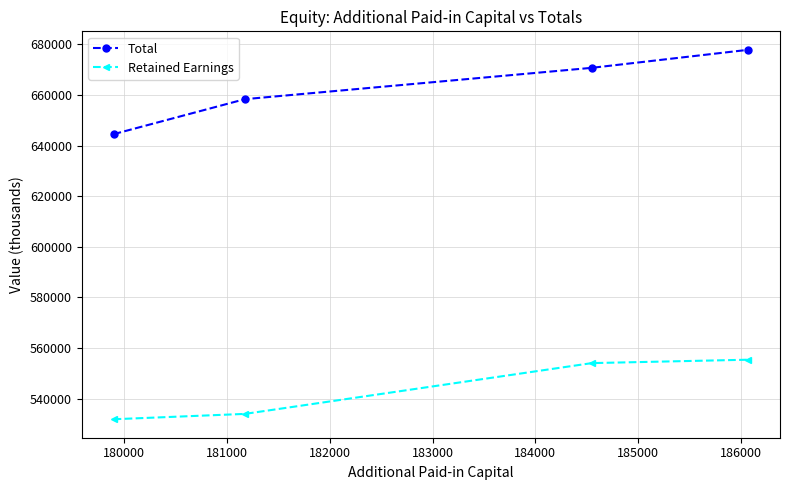

How many distinct data groups are displayed?

2